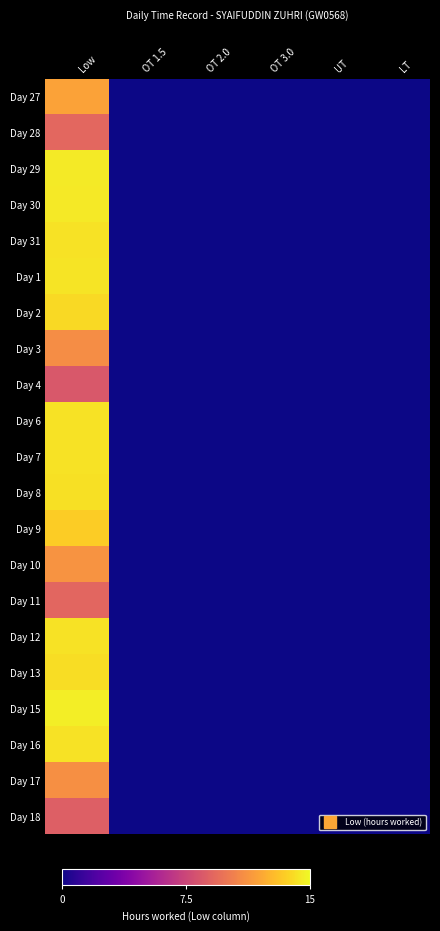

Reading left to right, transcribe all the data shown in this chart.

Day 27: Low=11.8	OT 1.5=0.0	OT 2.0=0.0	OT 3.0=0.0	UT=0.0	LT=0.0
Day 28: Low=9.2	OT 1.5=0.0	OT 2.0=0.0	OT 3.0=0.0	UT=0.0	LT=0.0
Day 29: Low=14.5	OT 1.5=0.0	OT 2.0=0.0	OT 3.0=0.0	UT=0.0	LT=0.0
Day 30: Low=14.4	OT 1.5=0.0	OT 2.0=0.0	OT 3.0=0.0	UT=0.0	LT=0.0
Day 31: Low=14.2	OT 1.5=0.0	OT 2.0=0.0	OT 3.0=0.0	UT=0.0	LT=0.0
Day 1: Low=14.2	OT 1.5=0.0	OT 2.0=0.0	OT 3.0=0.0	UT=0.0	LT=0.0
Day 2: Low=13.9	OT 1.5=0.0	OT 2.0=0.0	OT 3.0=0.0	UT=0.0	LT=0.0
Day 3: Low=10.9	OT 1.5=0.0	OT 2.0=0.0	OT 3.0=0.0	UT=0.0	LT=0.0
Day 4: Low=8.4	OT 1.5=0.0	OT 2.0=0.0	OT 3.0=0.0	UT=0.0	LT=0.0
Day 6: Low=14.2	OT 1.5=0.0	OT 2.0=0.0	OT 3.0=0.0	UT=0.0	LT=0.0
Day 7: Low=14.2	OT 1.5=0.0	OT 2.0=0.0	OT 3.0=0.0	UT=0.0	LT=0.0
Day 8: Low=14.2	OT 1.5=0.0	OT 2.0=0.0	OT 3.0=0.0	UT=0.0	LT=0.0
Day 9: Low=13.4	OT 1.5=0.0	OT 2.0=0.0	OT 3.0=0.0	UT=0.0	LT=0.0
Day 10: Low=11.2	OT 1.5=0.0	OT 2.0=0.0	OT 3.0=0.0	UT=0.0	LT=0.0
Day 11: Low=9.1	OT 1.5=0.0	OT 2.0=0.0	OT 3.0=0.0	UT=0.0	LT=0.0
Day 12: Low=14.2	OT 1.5=0.0	OT 2.0=0.0	OT 3.0=0.0	UT=0.0	LT=0.0
Day 13: Low=14.0	OT 1.5=0.0	OT 2.0=0.0	OT 3.0=0.0	UT=0.0	LT=0.0
Day 15: Low=14.6	OT 1.5=0.0	OT 2.0=0.0	OT 3.0=0.0	UT=0.0	LT=0.0
Day 16: Low=14.2	OT 1.5=0.0	OT 2.0=0.0	OT 3.0=0.0	UT=0.0	LT=0.0
Day 17: Low=11.1	OT 1.5=0.0	OT 2.0=0.0	OT 3.0=0.0	UT=0.0	LT=0.0
Day 18: Low=8.8	OT 1.5=0.0	OT 2.0=0.0	OT 3.0=0.0	UT=0.0	LT=0.0